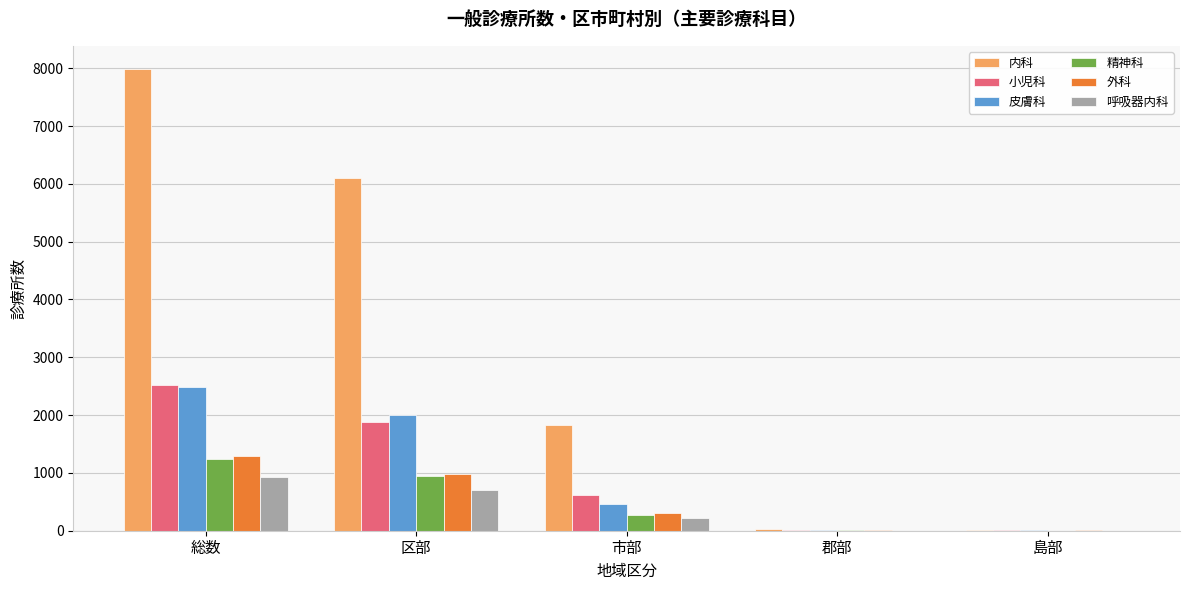

What is the sum of the 精神科 values at 総数 and 市部?

1513